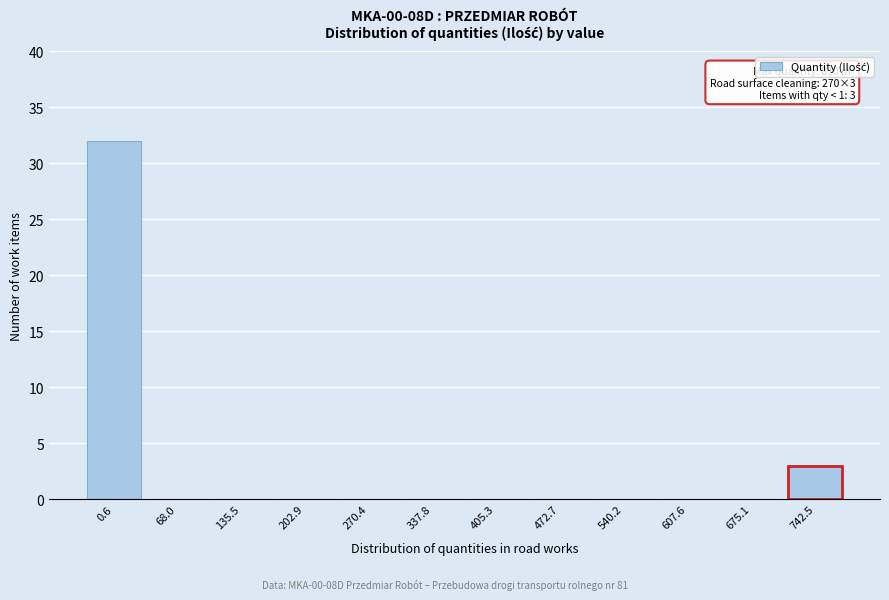

Reading right to left, transcribe all the data shown in this chart.

742.5=3	675.1=0	607.6=0	540.2=0	472.7=0	405.3=0	337.8=0	270.4=0	202.9=0	135.5=0	68.0=0	0.6=32